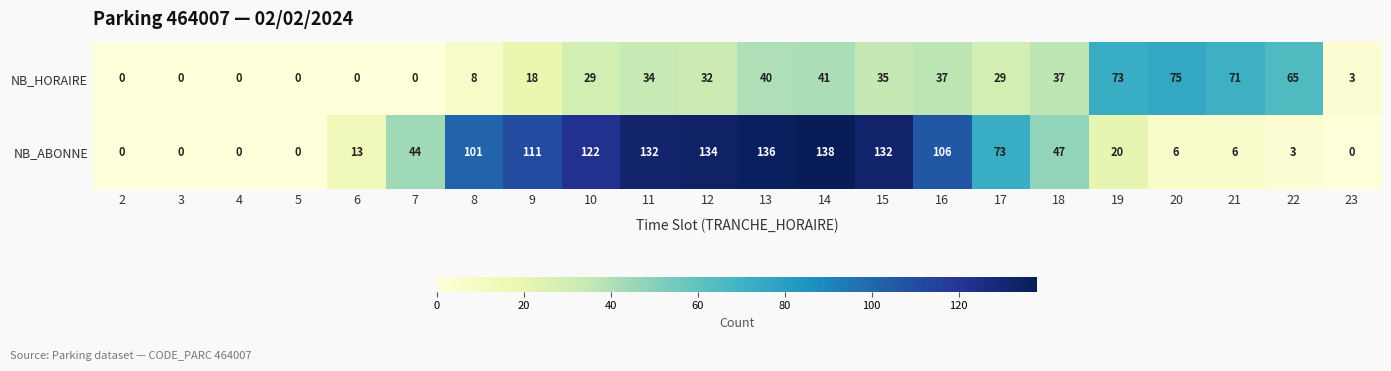

The value of NB_ABONNE at 15 is 132. True or false?

True